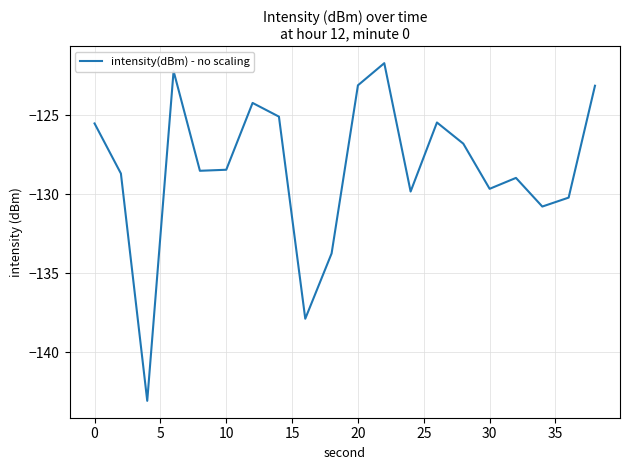

What is the minimum value shown in the chart?

-143.1